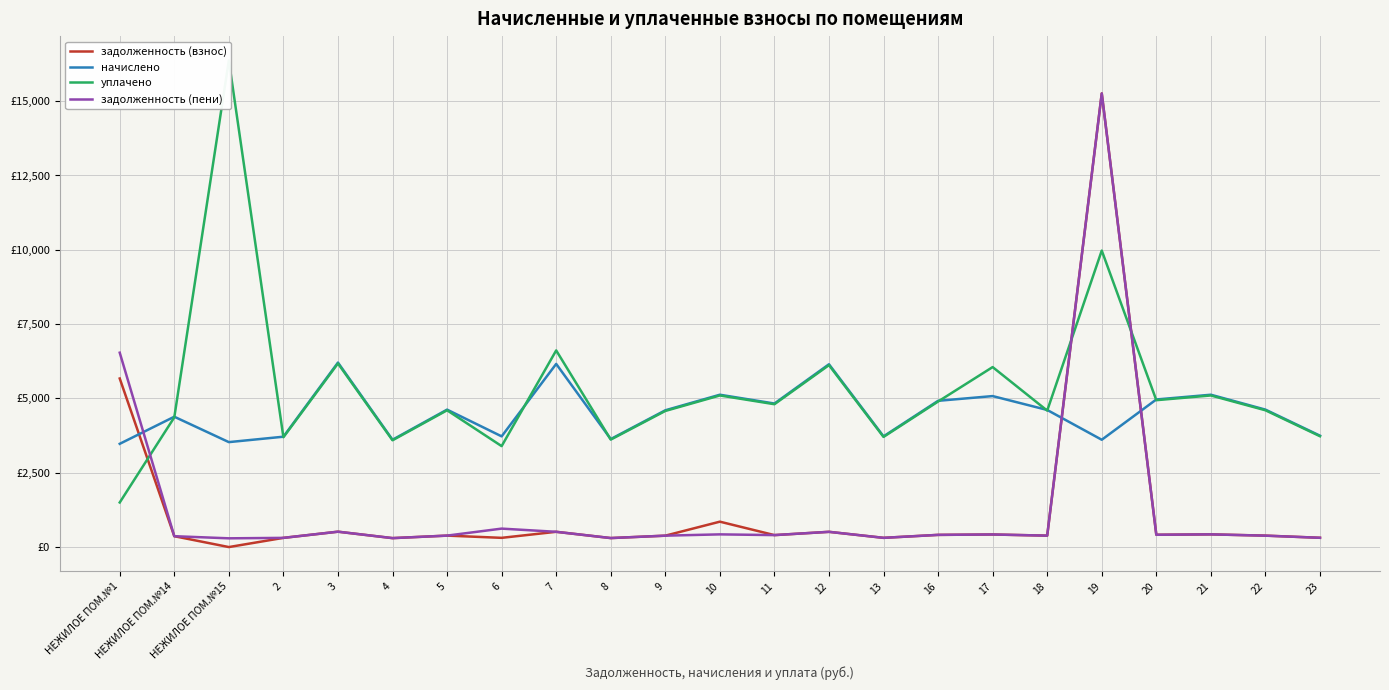

How many data points in задолженность (взнос) are above 385?

13